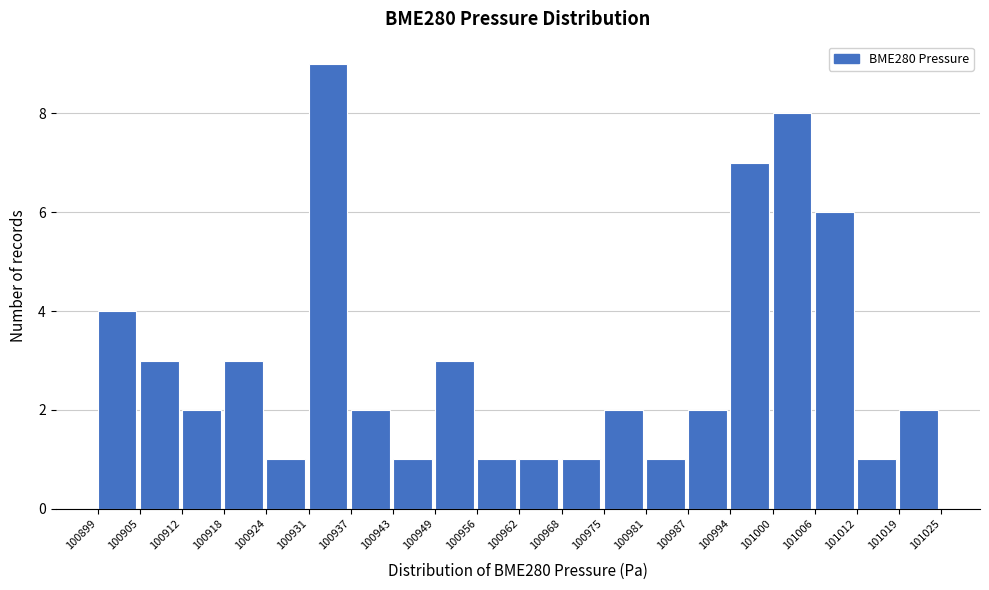

What is the height of the bar covering 100987 to 100994 on the x-axis? The values are not printed on the chart, so give them approximately, as read against the axis.

2